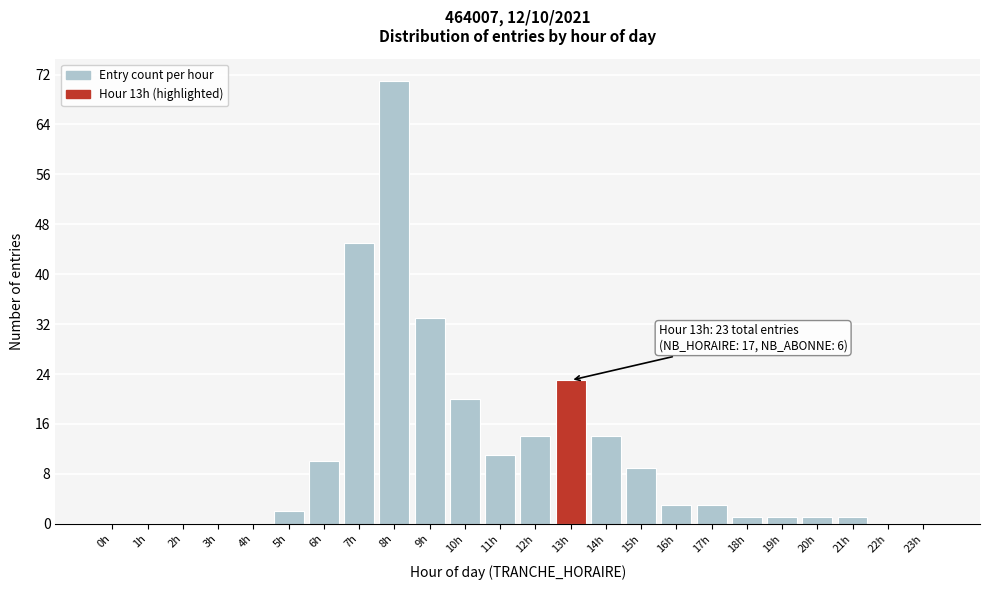

Reading left to right, extract all data points from this chart.

0h=0	1h=0	2h=0	3h=0	4h=0	5h=2	6h=10	7h=45	8h=71	9h=33	10h=20	11h=11	12h=14	13h=23	14h=14	15h=9	16h=3	17h=3	18h=1	19h=1	20h=1	21h=1	22h=0	23h=0